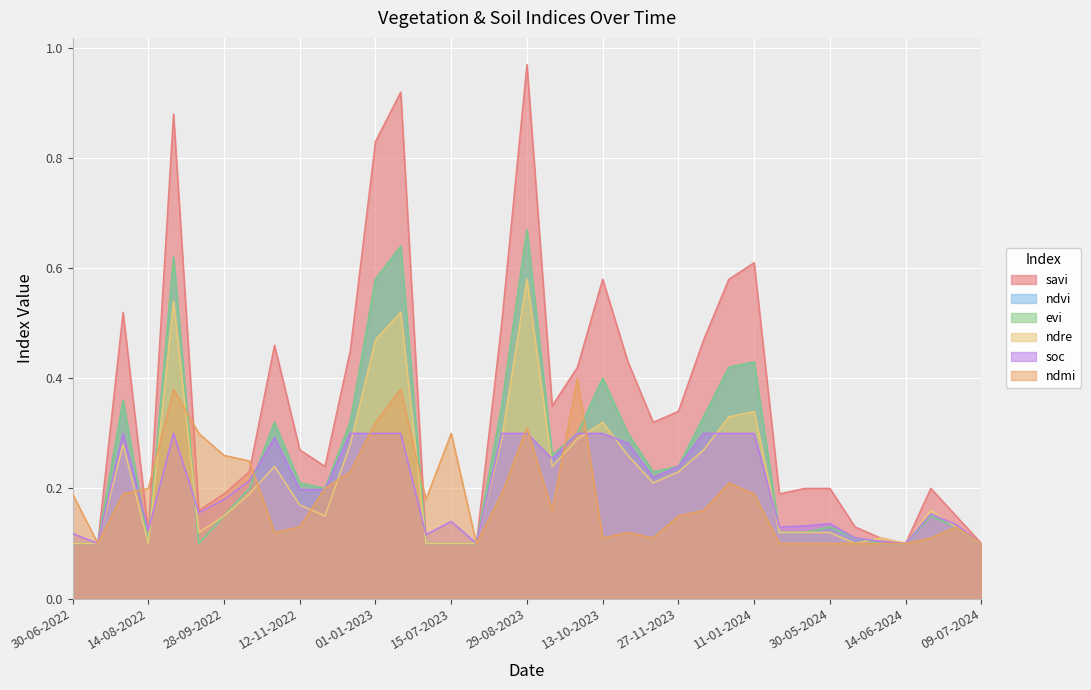

True or false: ndvi and evi intersect in this chart.

False